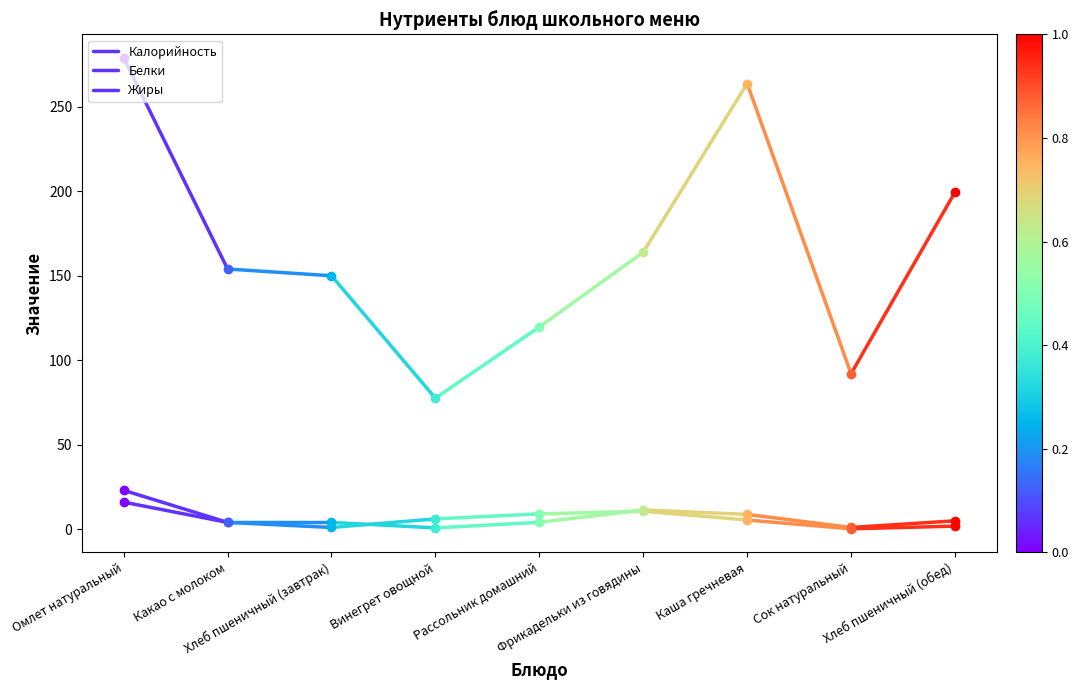

The Калорийность series shows 387 at Омлет натуральный. True or false?

False